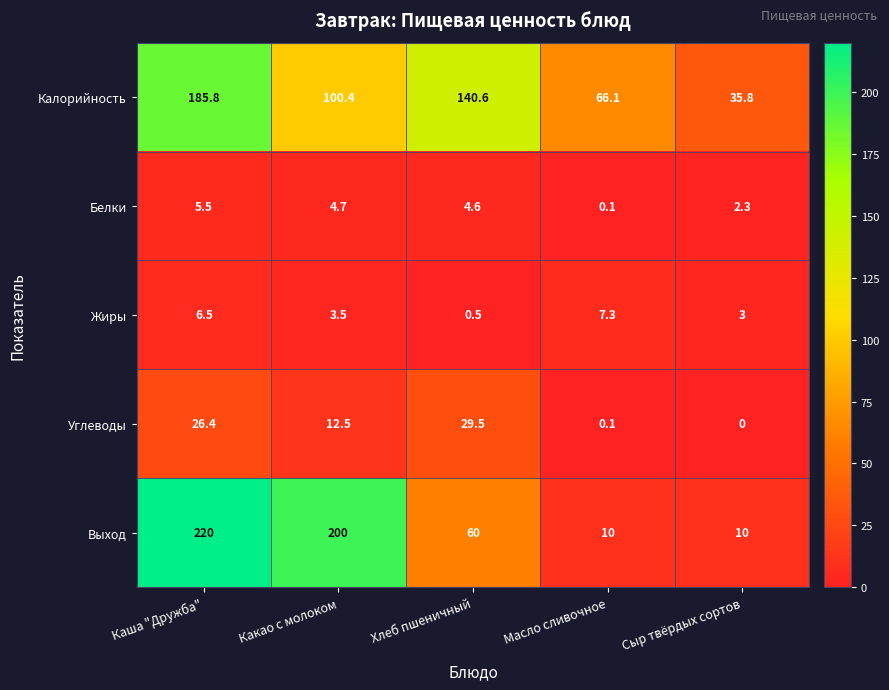

How many categories are shown in the chart?

5